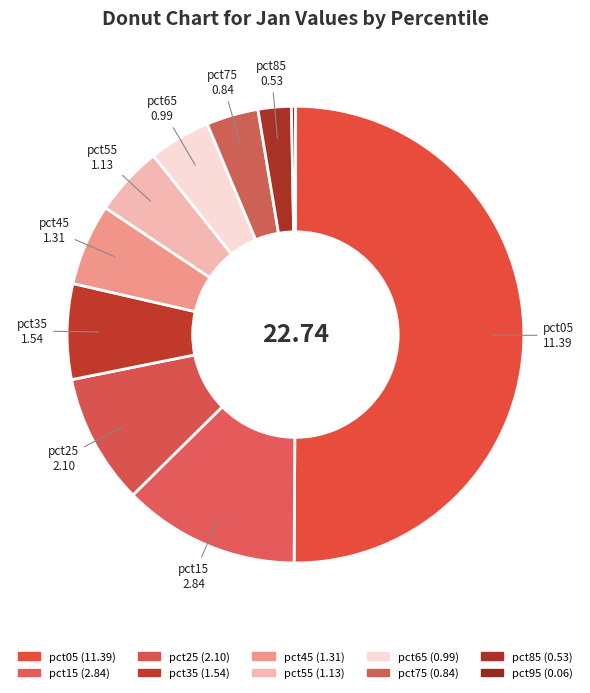

How many segments does this pie chart have?

10